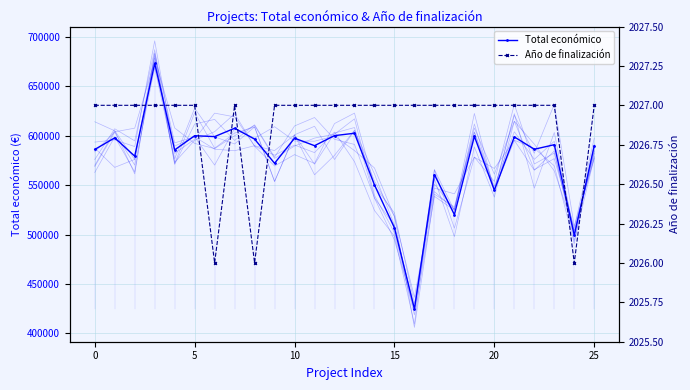

True or false: Total económico has a value of 399809 at 15.

False